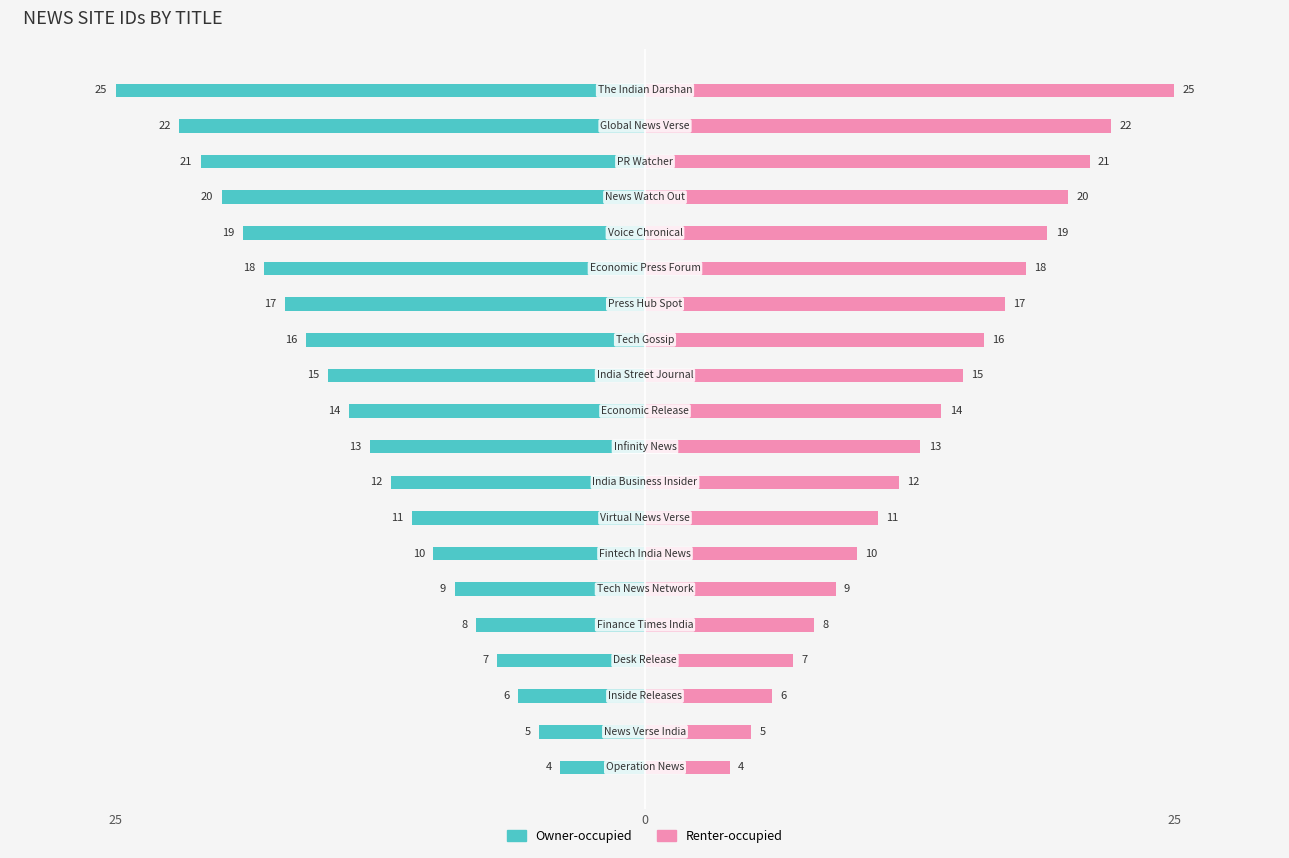

At how many categories does at least one series exceed 20?

3